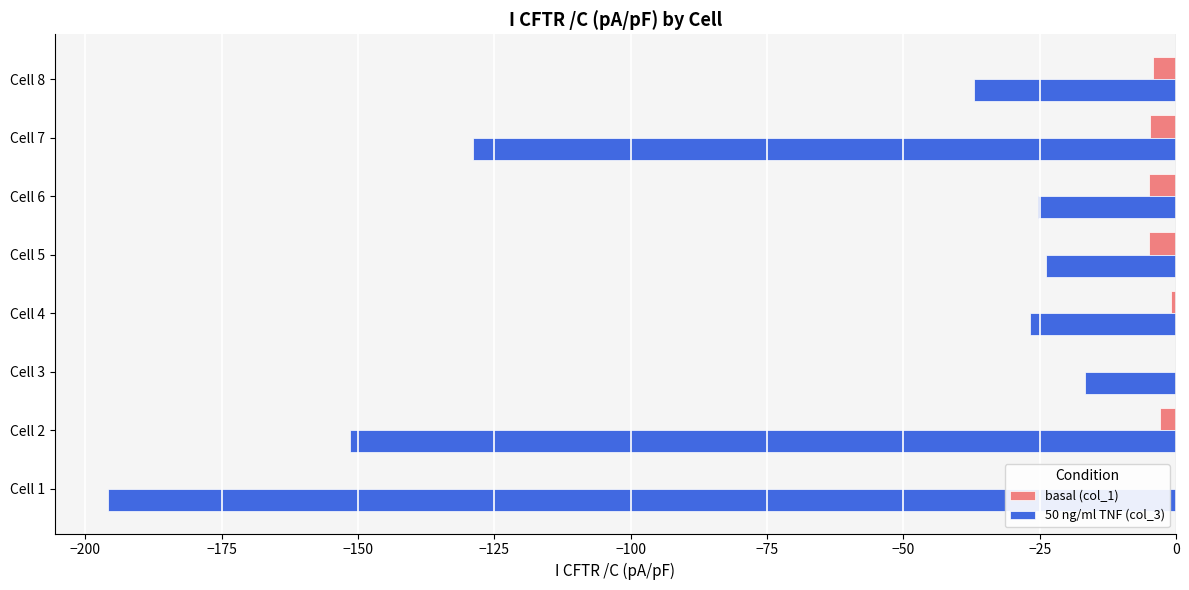

What is the sum of all basal (col_1) values?

-23.0